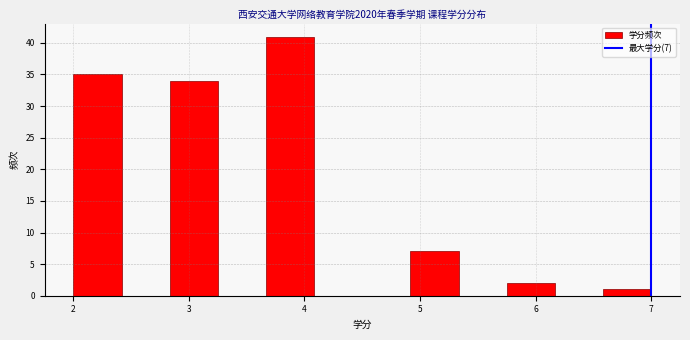

Which range on the x-axis has the tallest bar?

3.7 to 4.1